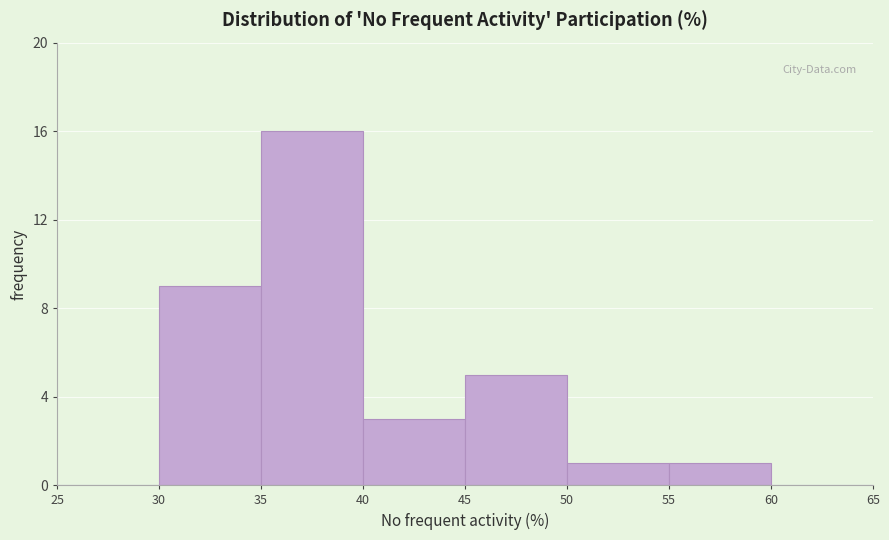

Reading left to right, list every bar in this chart as the range it spans on the x-axis followed by its height. The values are not printed on the chart, so give them approximately, as read against the axis.

25 to 30: 0
30 to 35: 9
35 to 40: 16
40 to 45: 3
45 to 50: 5
50 to 55: 1
55 to 60: 1
60 to 65: 0